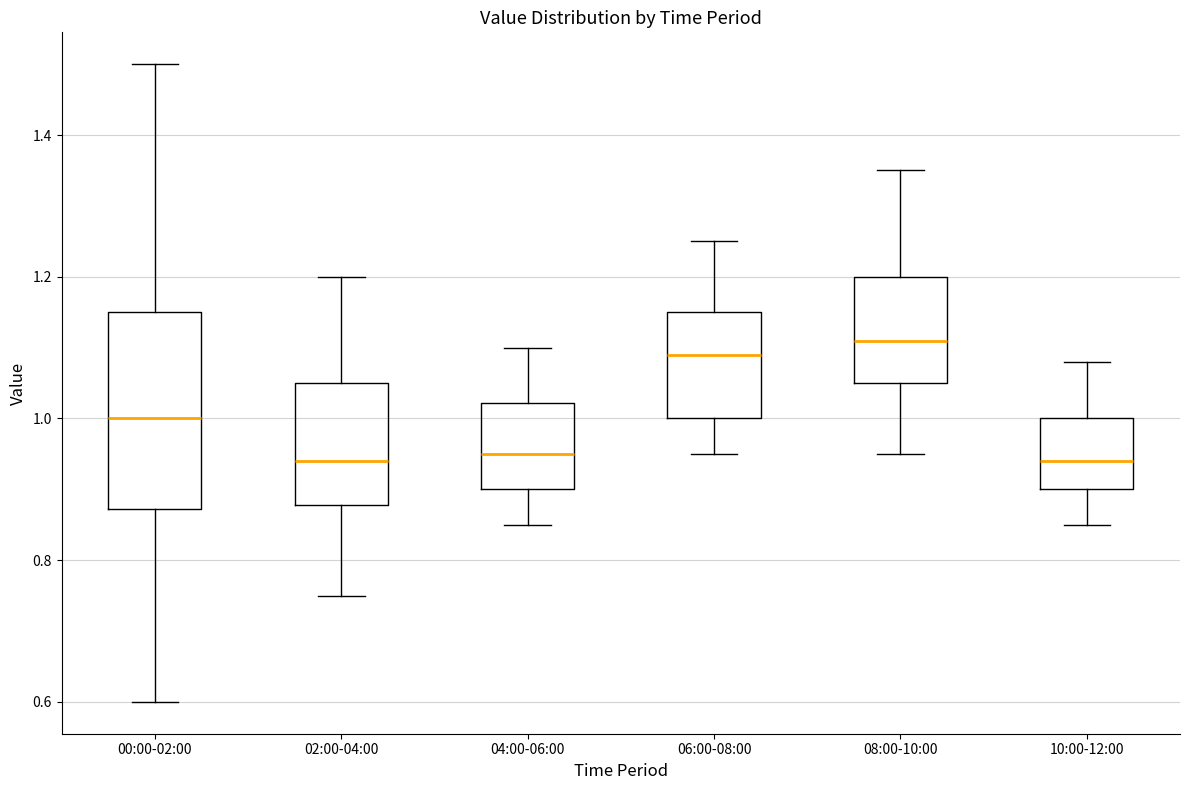

Which box is the tallest, from its lower edge to its upper edge?

00:00-02:00